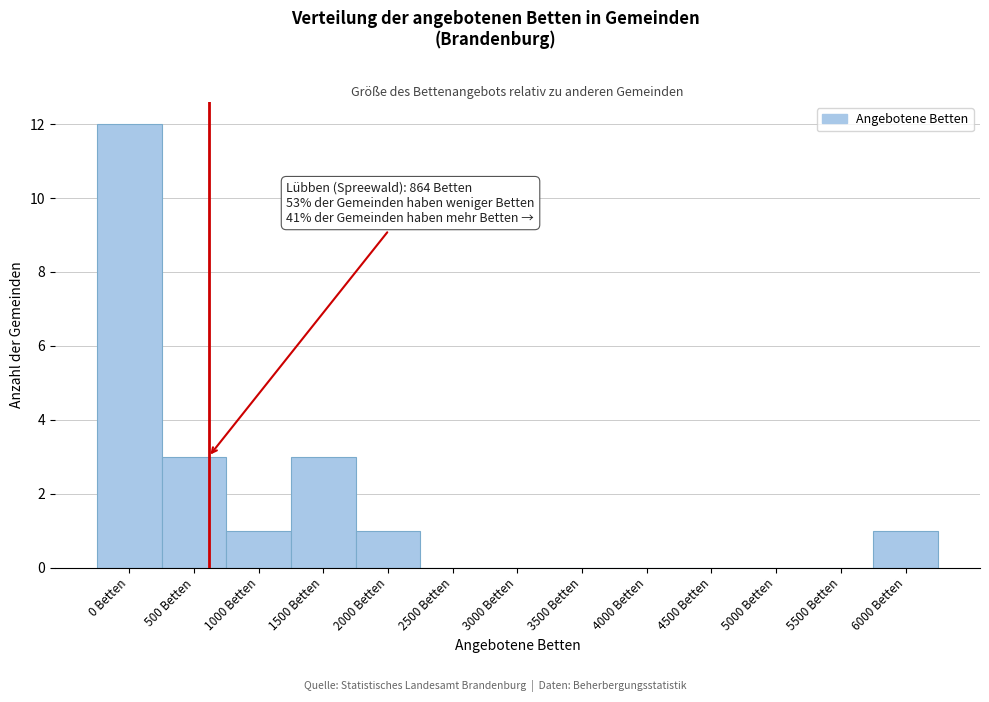

Reading right to left, transcribe all the data shown in this chart.

6000 Betten=1	5500 Betten=0	5000 Betten=0	4500 Betten=0	4000 Betten=0	3500 Betten=0	3000 Betten=0	2500 Betten=0	2000 Betten=1	1500 Betten=3	1000 Betten=1	500 Betten=3	0 Betten=12